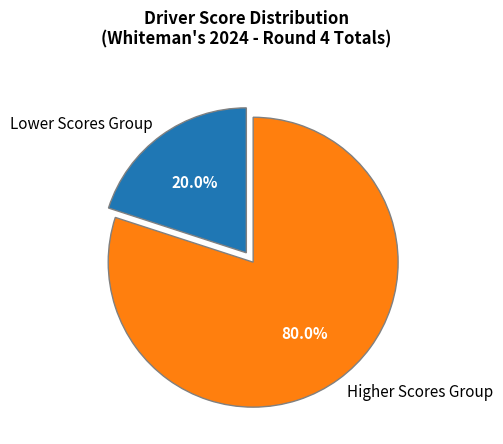

Is there any slice that represents more than half of the pie?

Yes